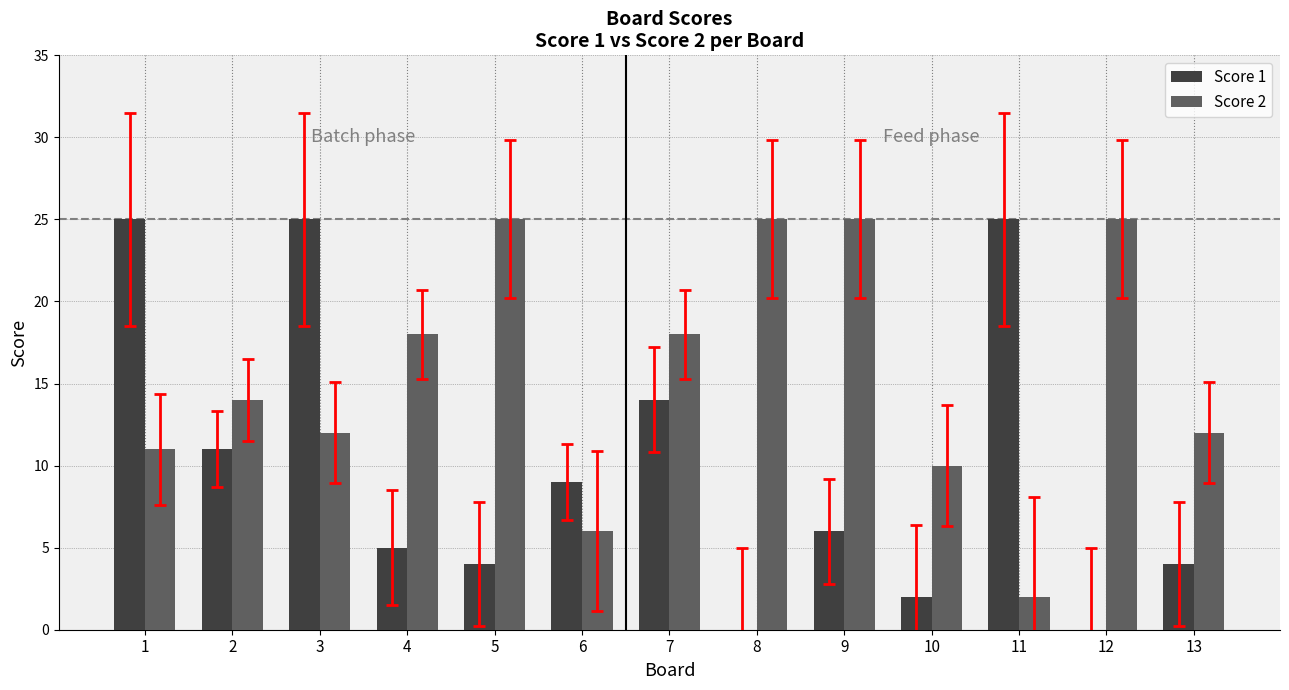

Reading left to right, list all the values displayed in this chart.

Score 1: 1=25	2=11	3=25	4=5	5=4	6=9	7=14	8=0	9=6	10=2	11=25	12=0	13=4
Score 2: 1=11	2=14	3=12	4=18	5=25	6=6	7=18	8=25	9=25	10=10	11=2	12=25	13=12